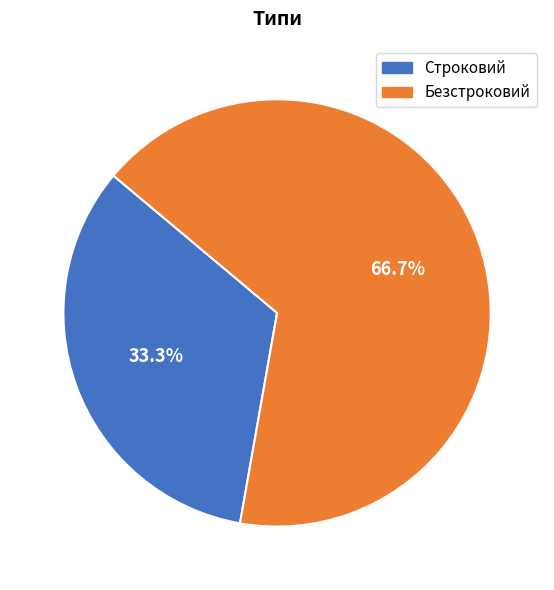

How many slices are in this pie chart?

2